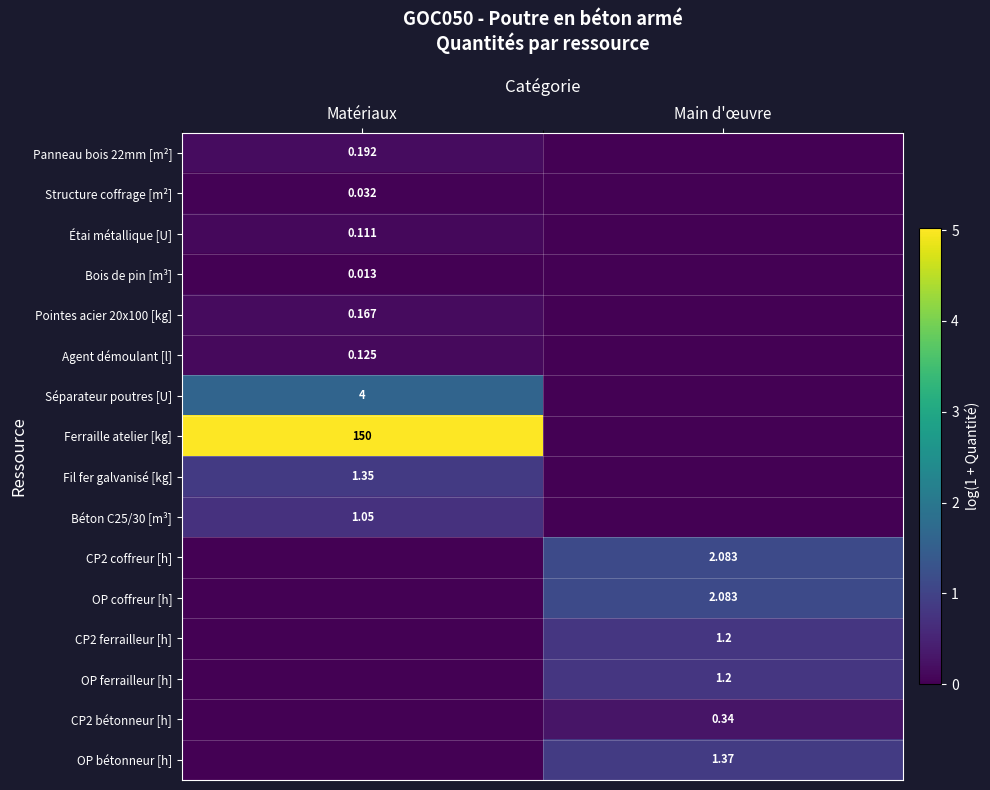

Rank the categories by Agent démoulant [l] value from lowest to highest.

Main d'œuvre, Matériaux